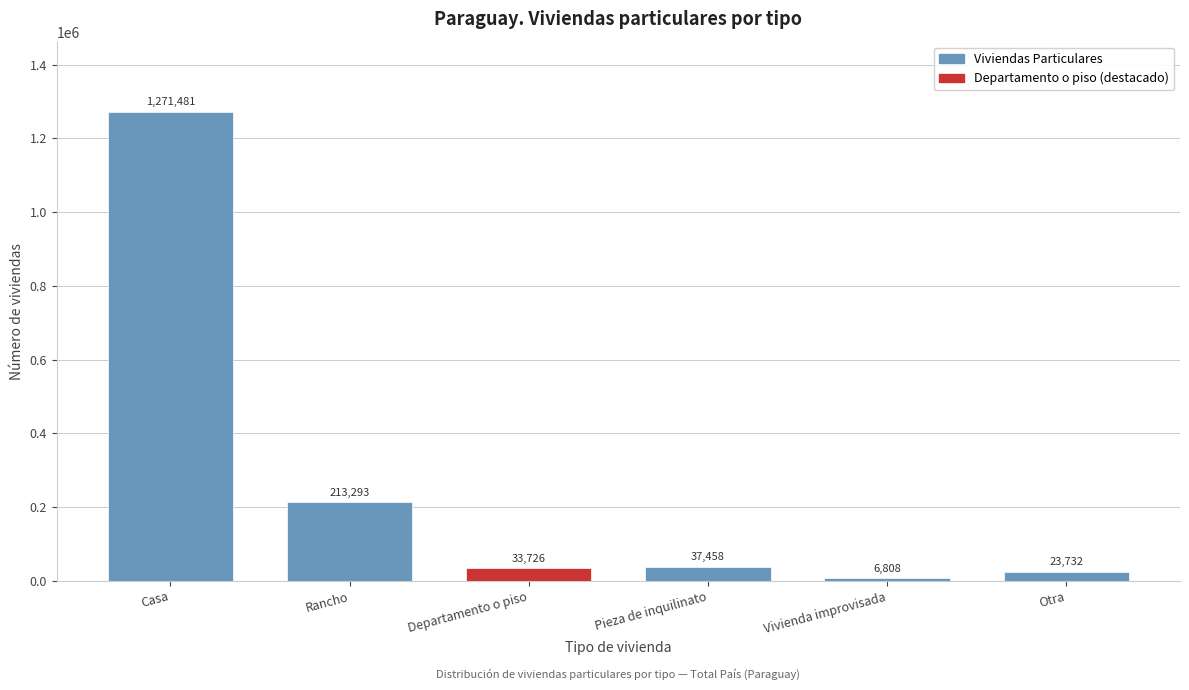

Reading left to right, transcribe all the data shown in this chart.

1271481	213293	33726	37458	6808	23732